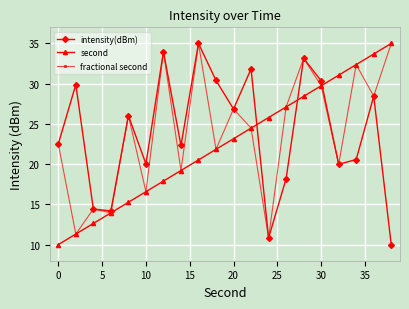

What are all the series names shown in the legend?

intensity(dBm), second, fractional second